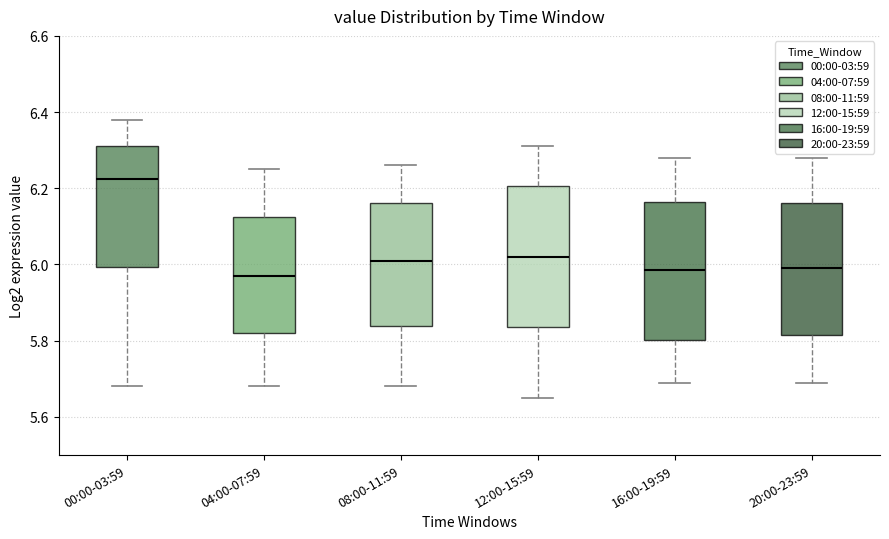

Reading left to right, transcribe this box plot: for each box, give where its median line is, the range the box spans, and where its two whiskers end, as read against the y-axis. The values are not printed on the chart, so give them approximately, as read against the axis.

00:00-03:59: median 6.22, box 6.00 to 6.32, whiskers 5.68 to 6.38
04:00-07:59: median 5.98, box 5.82 to 6.12, whiskers 5.68 to 6.26
08:00-11:59: median 6.02, box 5.84 to 6.16, whiskers 5.68 to 6.26
12:00-15:59: median 6.02, box 5.84 to 6.20, whiskers 5.66 to 6.32
16:00-19:59: median 5.98, box 5.80 to 6.16, whiskers 5.70 to 6.28
20:00-23:59: median 6.00, box 5.82 to 6.16, whiskers 5.70 to 6.28